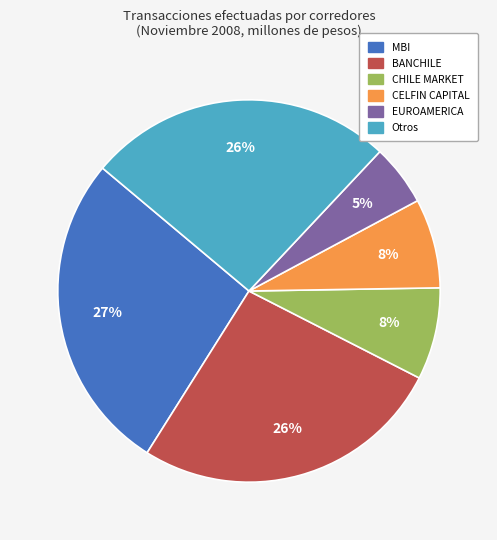

How many segments does this pie chart have?

6